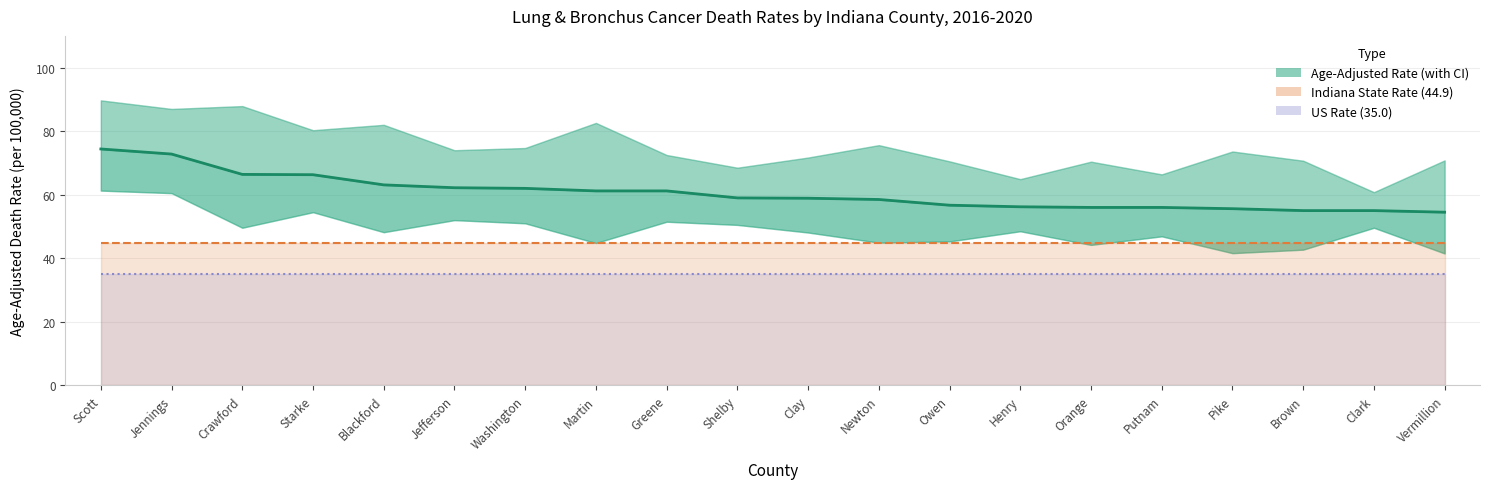

Is the value of Lower CI (Rate) at Crawford greater than the value of Age-Adjusted Rate at Starke?

No